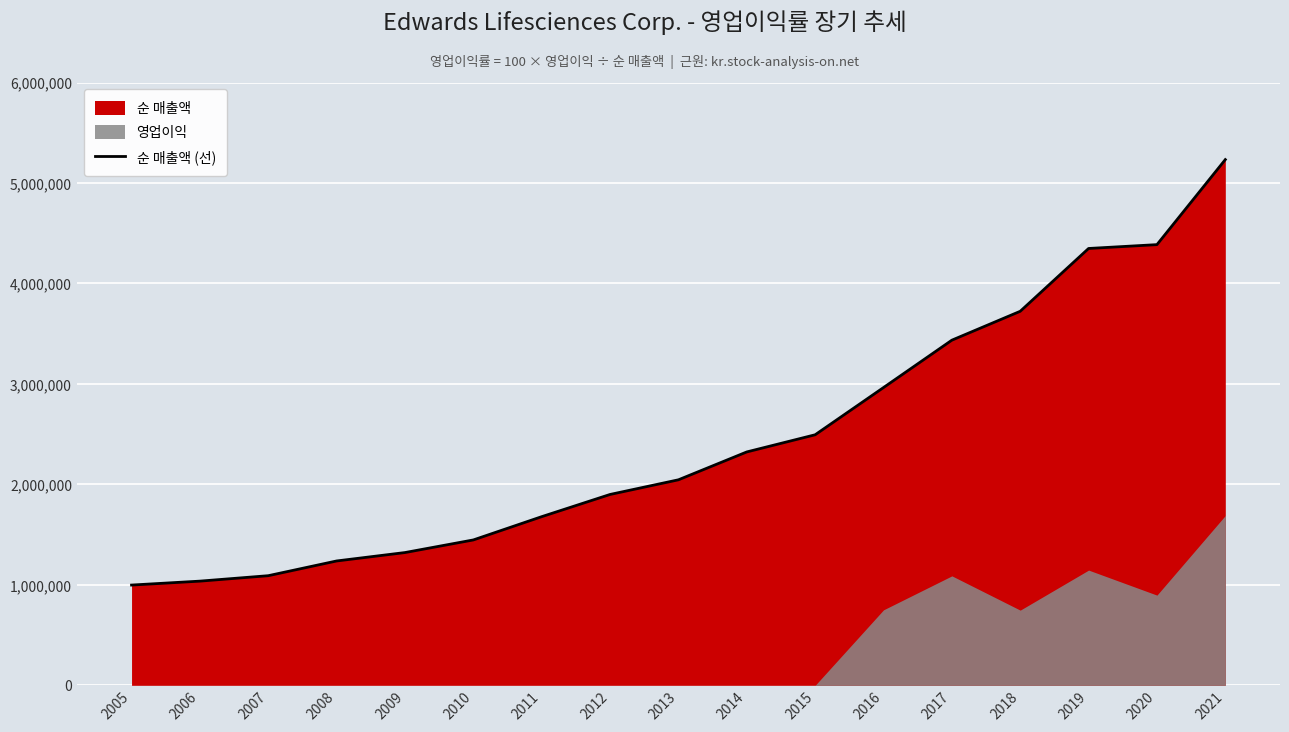

What is the difference between the second highest and minimum values?

3388400